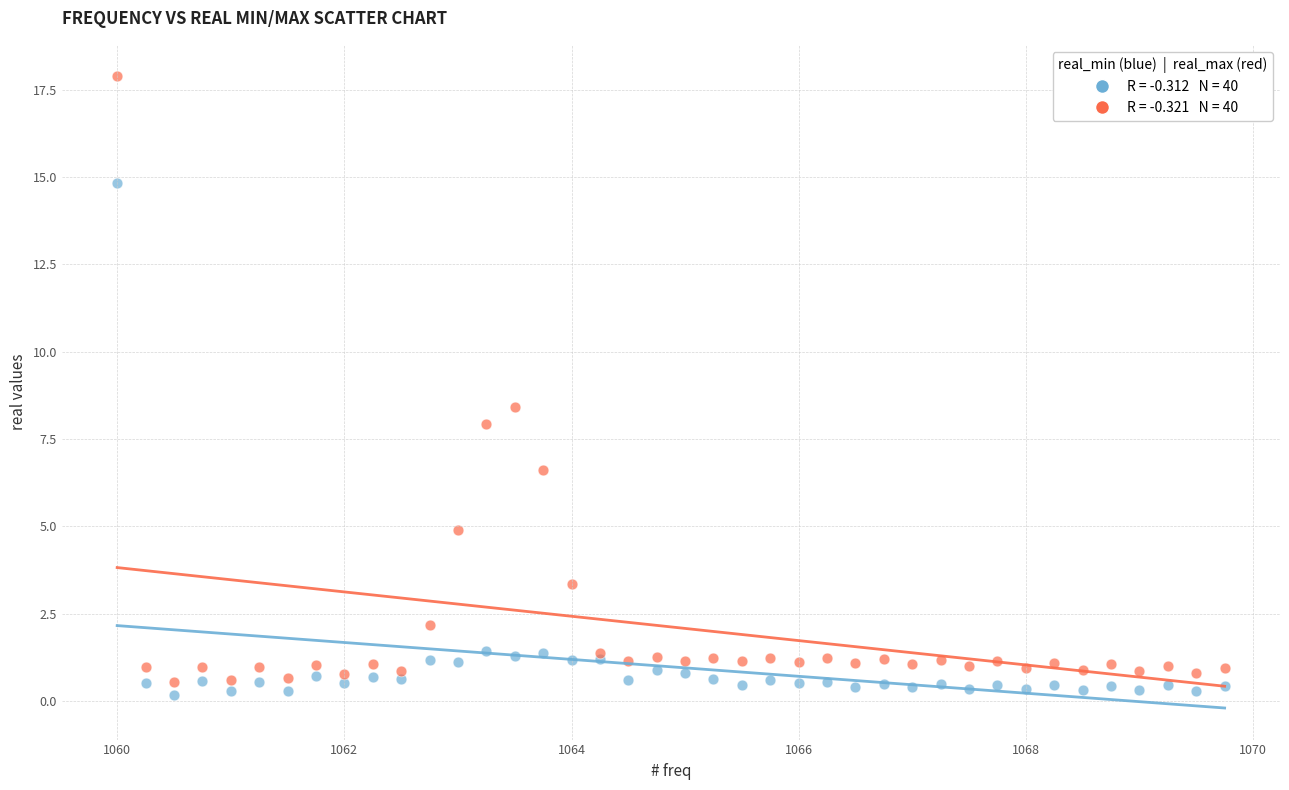

Across all series, what Y value is closest to 9?

8.4